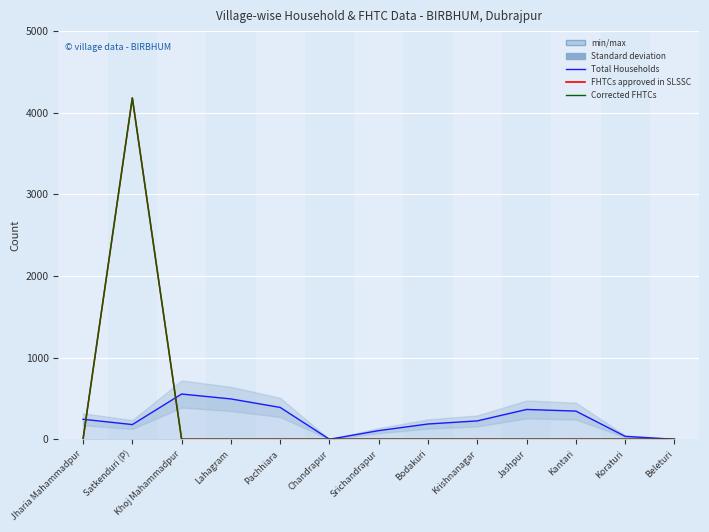

The value of Total Households at Khoj Mahammadpur is 819. True or false?

False